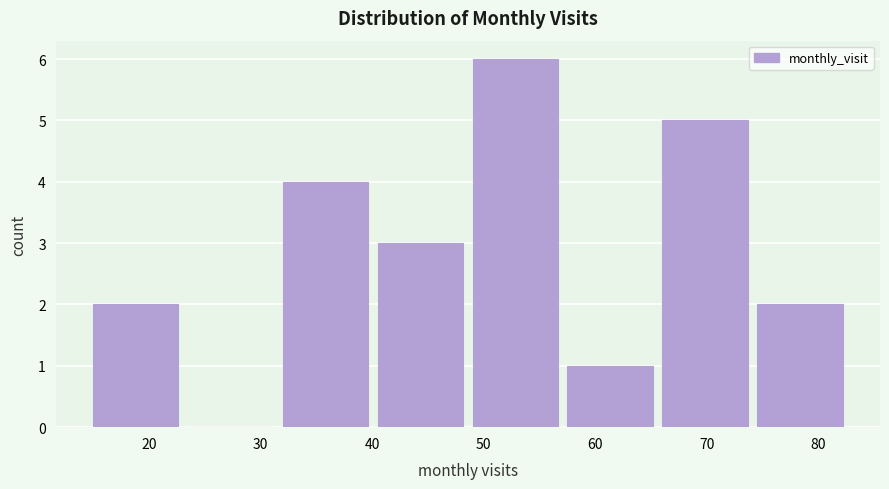

Reading left to right, transcribe this chart: for each bar, give the range it covers on the x-axis and its height. Neither the bar edges nor the heights are printed on the chart, so give them approximately, as read against the axes.

15.0 to 23.5: 2
23.5 to 32.0: 0
32.0 to 40.5: 4
40.5 to 49.0: 3
49.0 to 57.5: 6
57.5 to 66.0: 1
66.0 to 74.5: 5
74.5 to 83.0: 2